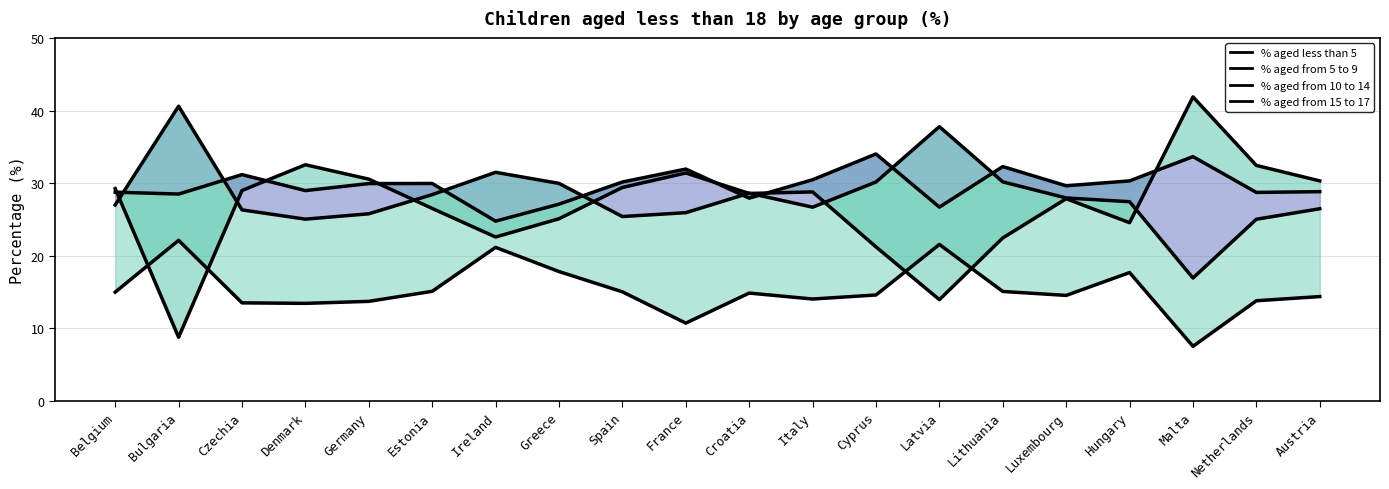

How many distinct data groups are displayed?

4